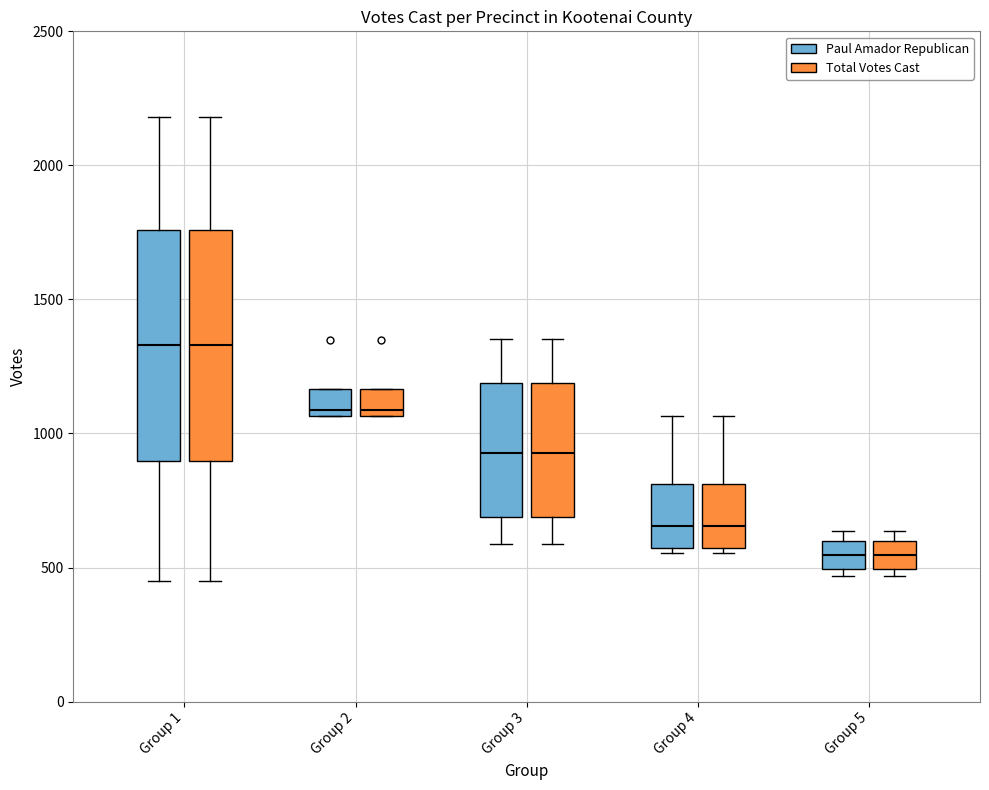

Where is the upper edge of the box for Group 5 (Total Votes Cast) on the y-axis? The values are not printed on the chart, so give them approximately, as read against the axis.

600